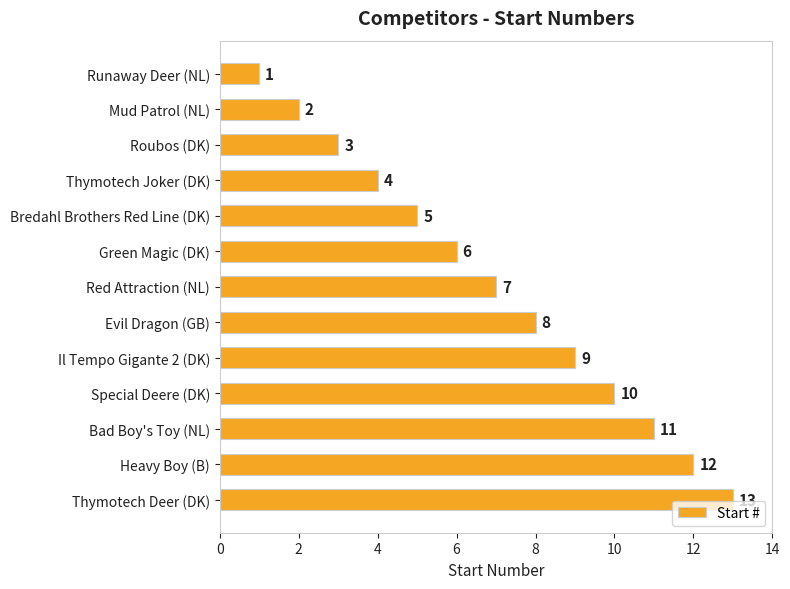

Which label corresponds to the largest value in the chart?

Thymotech Deer (DK)